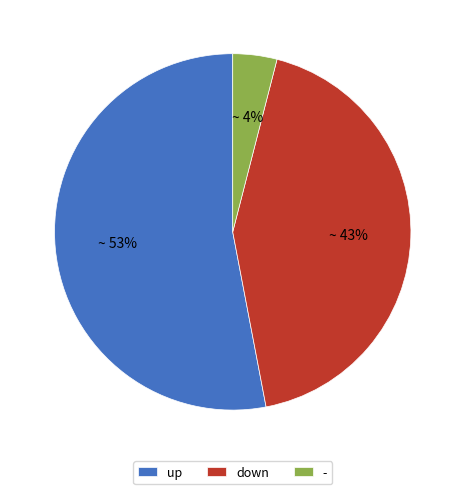

How many slices are in this pie chart?

3